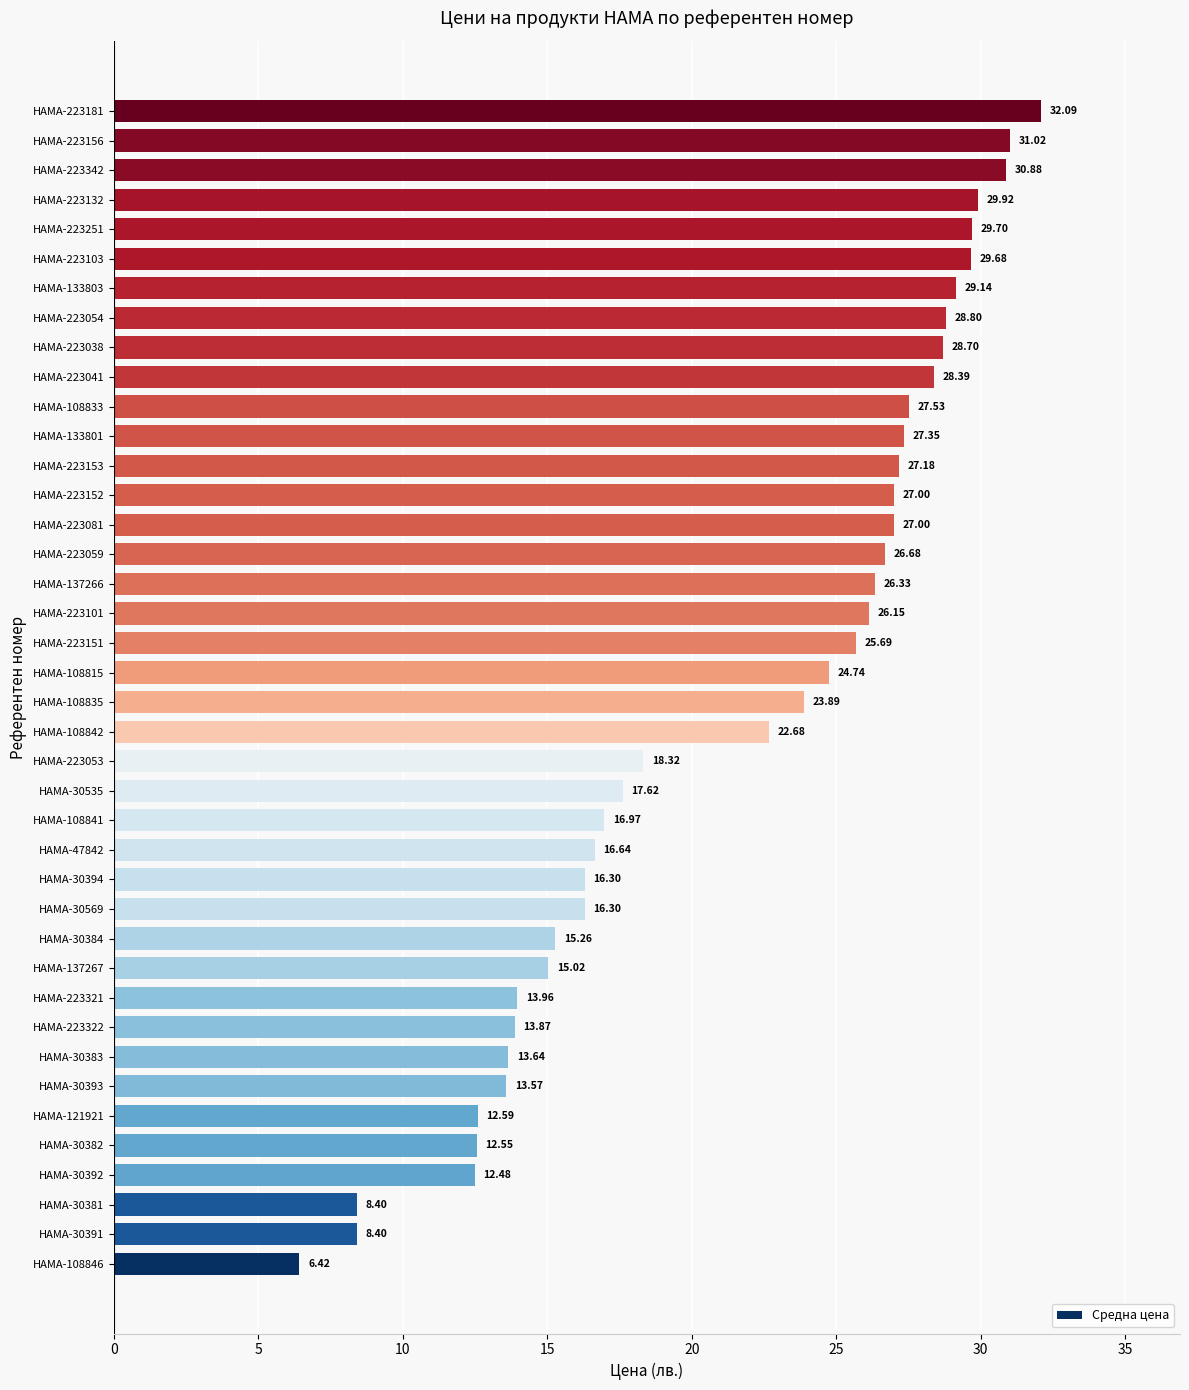

What is the sum of the values at HAMA-30393 and HAMA-223059?

40.2